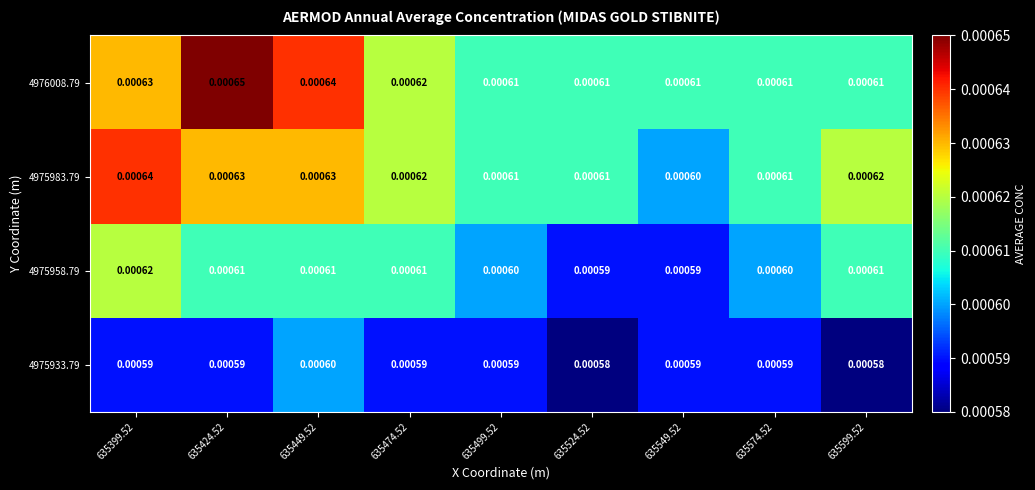

Reading left to right, what are all the values shown in this chart?

4975933.79: 635399.52=0.0	635424.52=0.0	635449.52=0.0	635474.52=0.0	635499.52=0.0	635524.52=0.0	635549.52=0.0	635574.52=0.0	635599.52=0.0
4975958.79: 635399.52=0.0	635424.52=0.0	635449.52=0.0	635474.52=0.0	635499.52=0.0	635524.52=0.0	635549.52=0.0	635574.52=0.0	635599.52=0.0
4975983.79: 635399.52=0.0	635424.52=0.0	635449.52=0.0	635474.52=0.0	635499.52=0.0	635524.52=0.0	635549.52=0.0	635574.52=0.0	635599.52=0.0
4976008.79: 635399.52=0.0	635424.52=0.0	635449.52=0.0	635474.52=0.0	635499.52=0.0	635524.52=0.0	635549.52=0.0	635574.52=0.0	635599.52=0.0